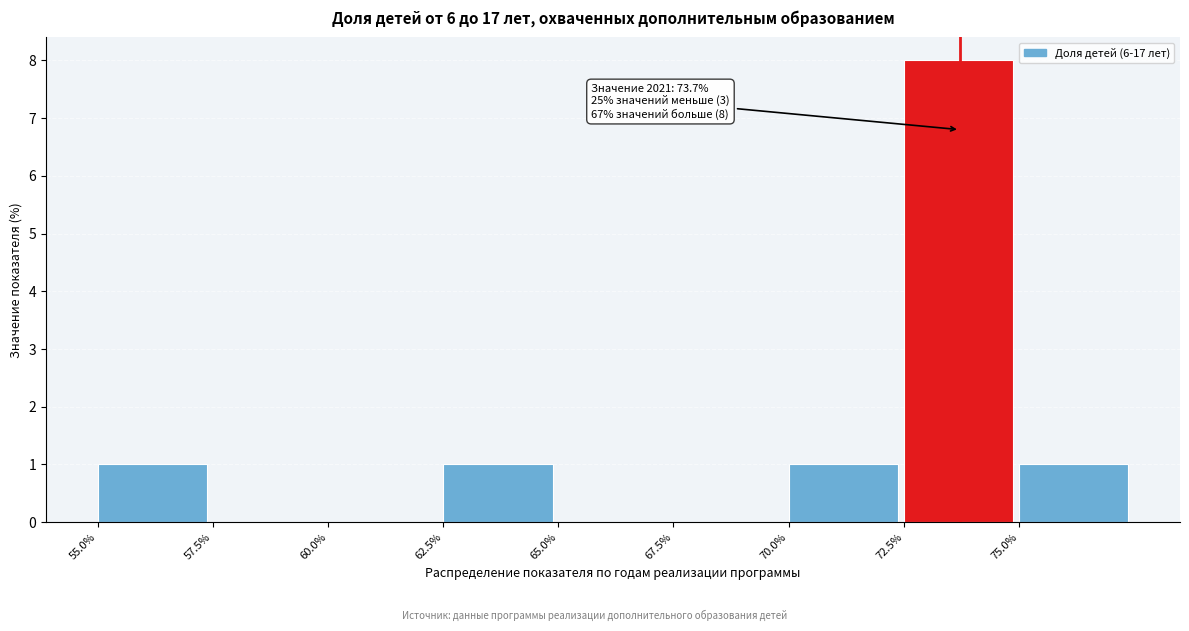

Over which range of the x-axis is the bar tallest?

72.5 to 75.0